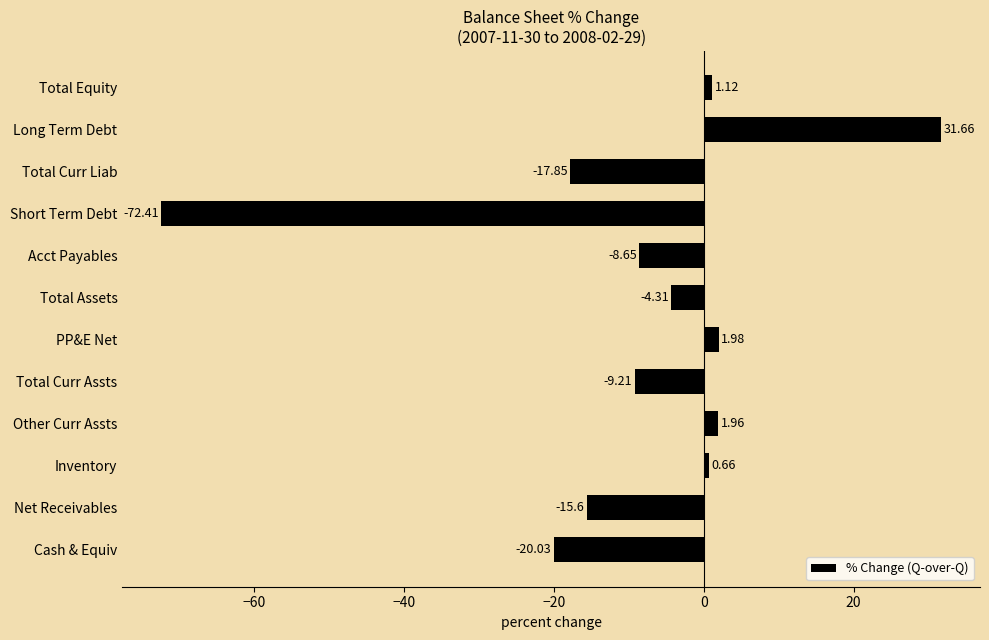

Which has a higher value, Total Curr Liab or Total Curr Assts?

Total Curr Assts